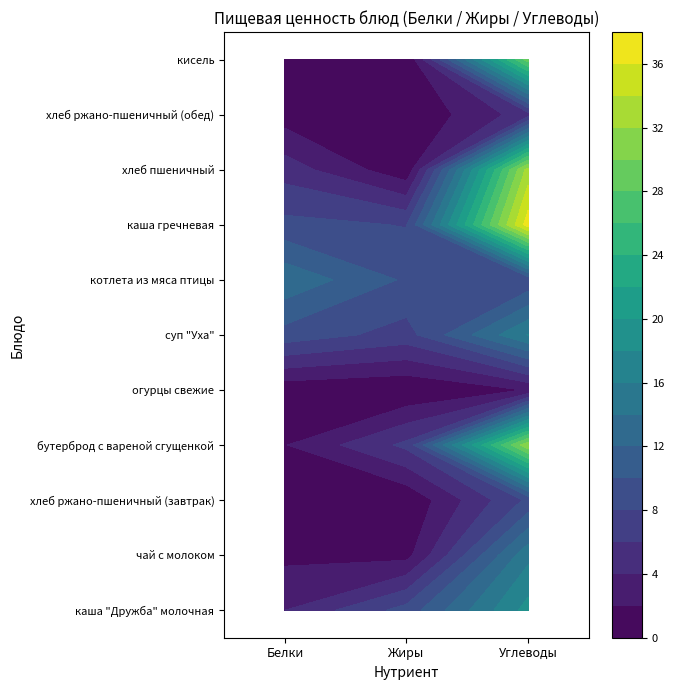

Between 1 and 2, which is larger?

2